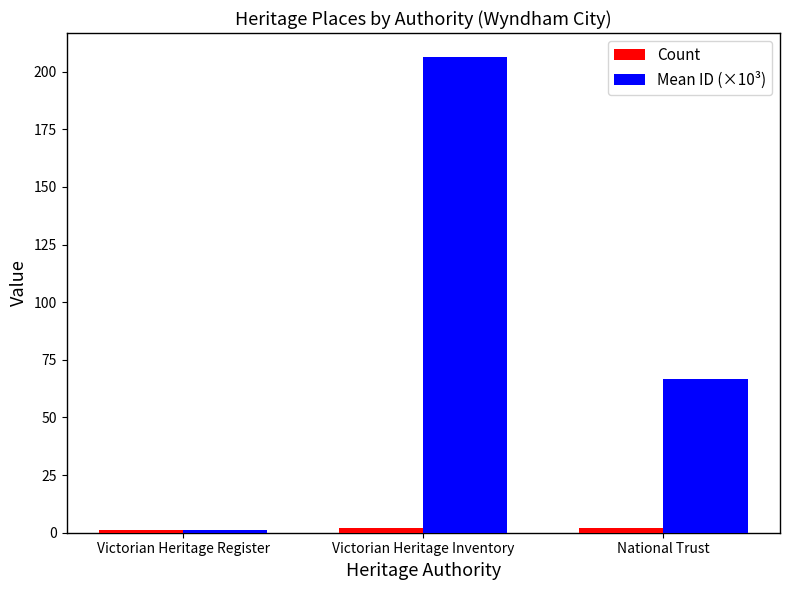

What is the difference between the maximum and minimum values in the Mean ID (×10³) series?

205.2